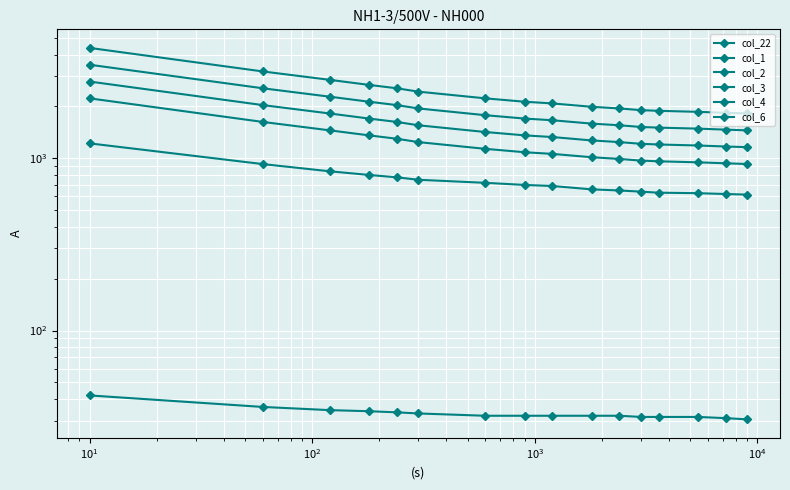

True or false: col_22 has more than 1 interior local peaks.

False